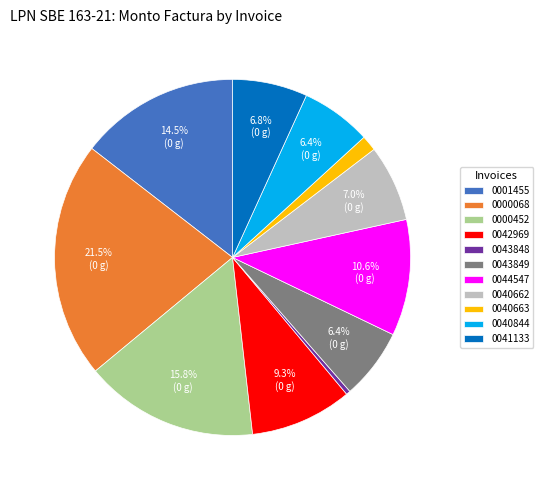

To the nearest percent, what is the average slice percentage?

9%